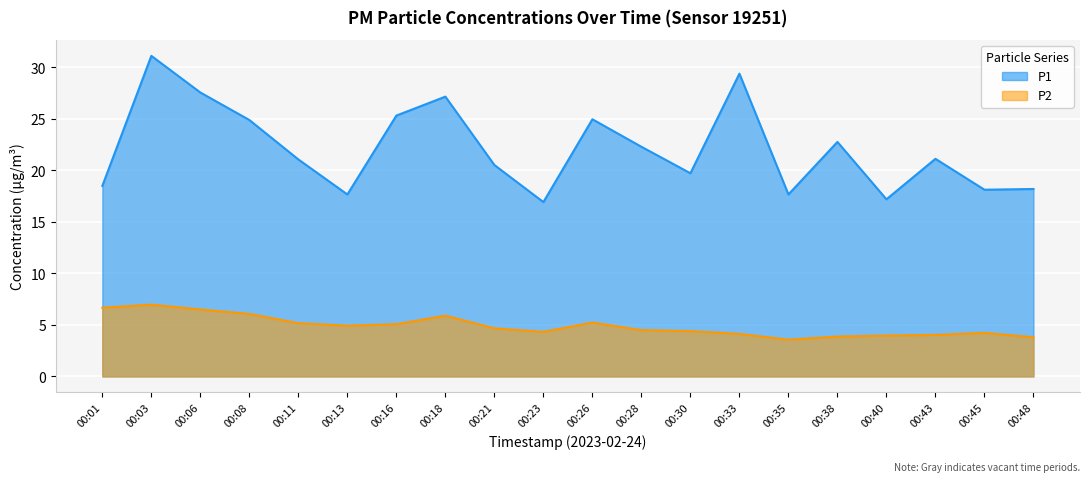

At which label does P2 reach its peak?

00:03